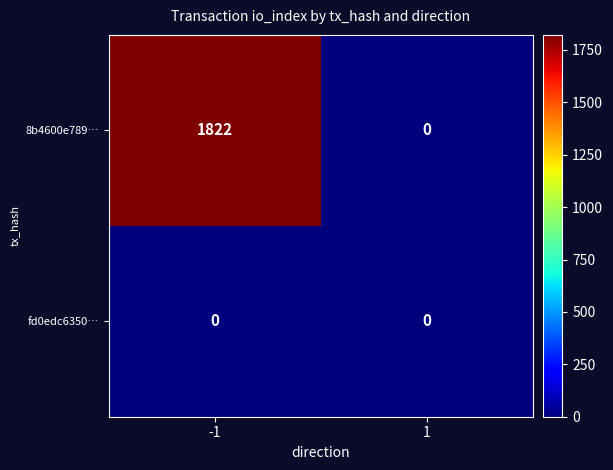

Rank the series by their average value, from lowest to highest.

fd0edc6350…, 8b4600e789…